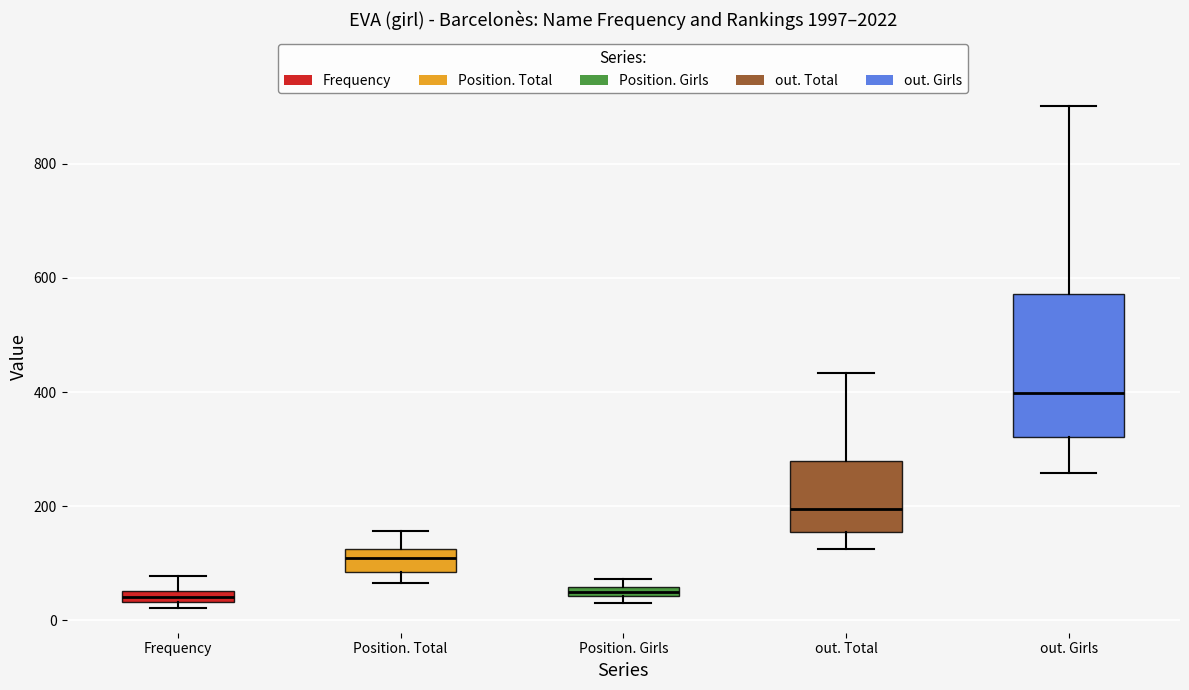

Which box is the tallest, from its lower edge to its upper edge?

out. Girls